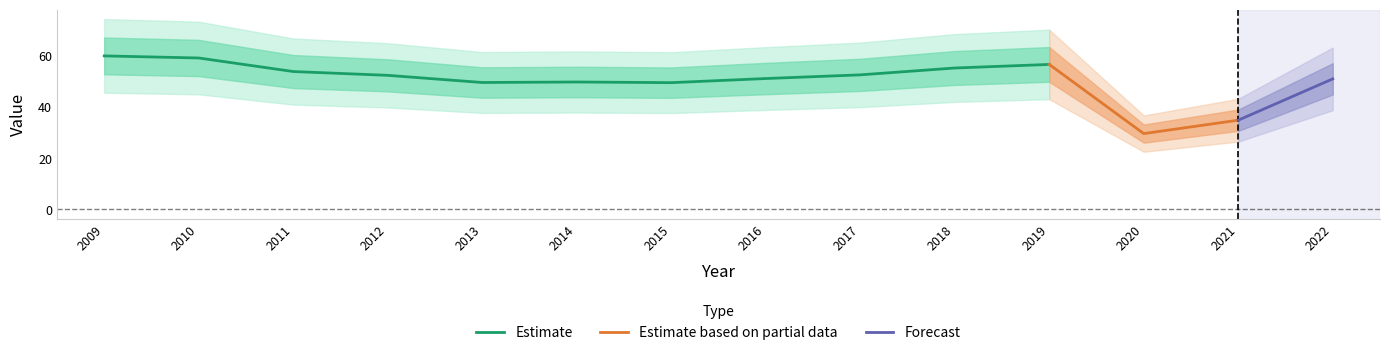

Which has a higher value, 2009 or 2015?

2009